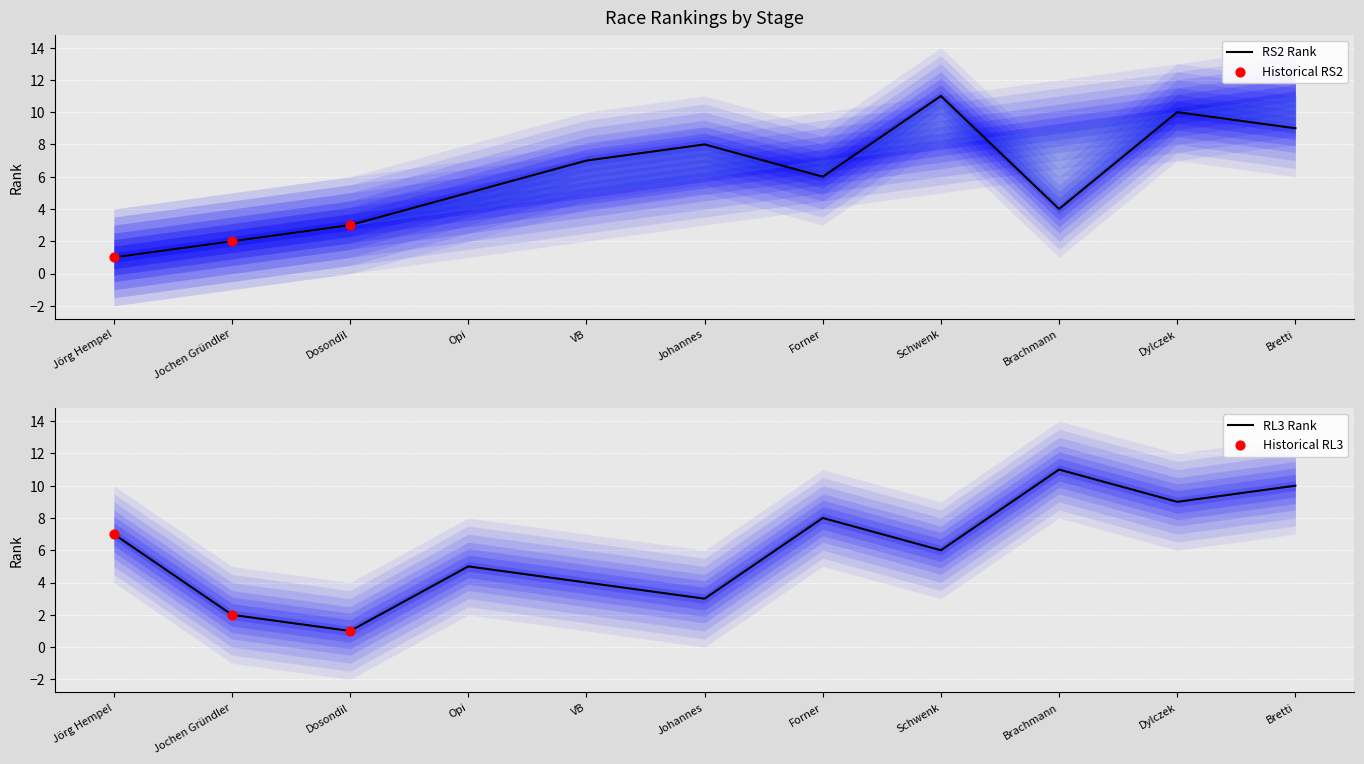

At which category is the sum across all series the highest?

Dylczek